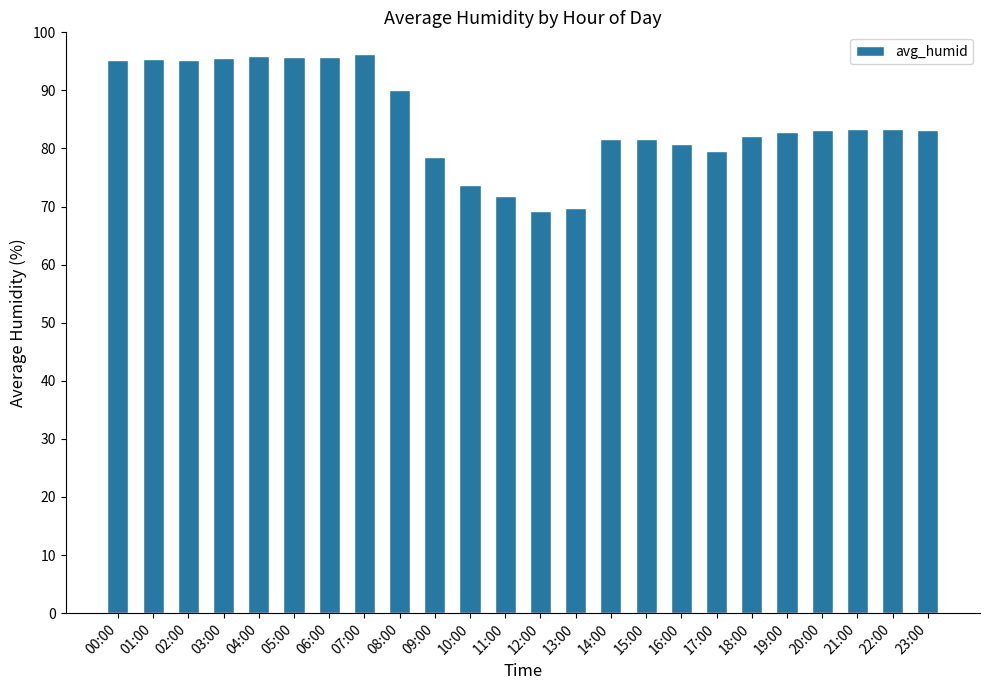

What is the greatest value displayed?

96.2